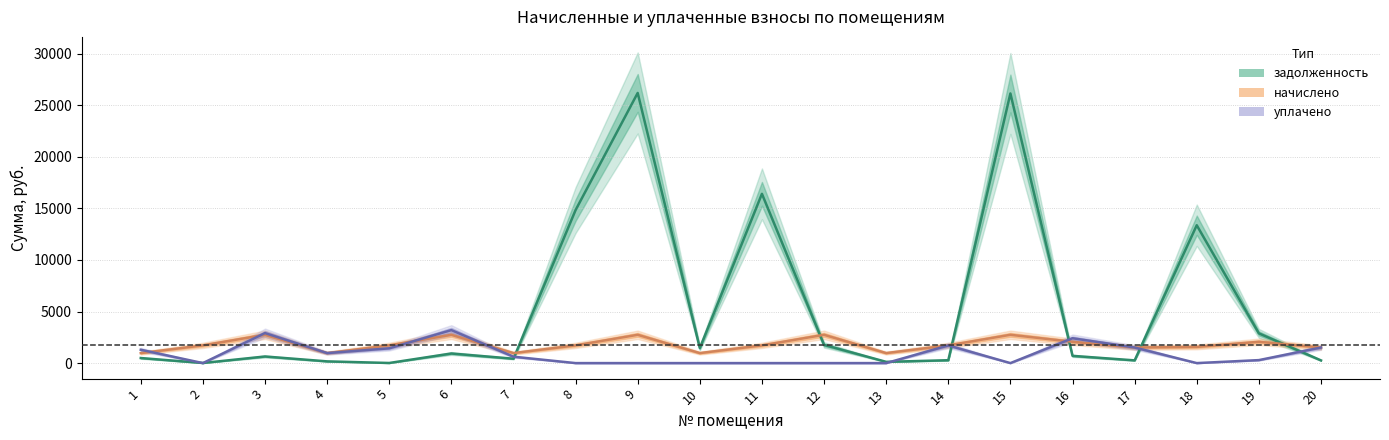

At which label does уплачено reach its peak?

6